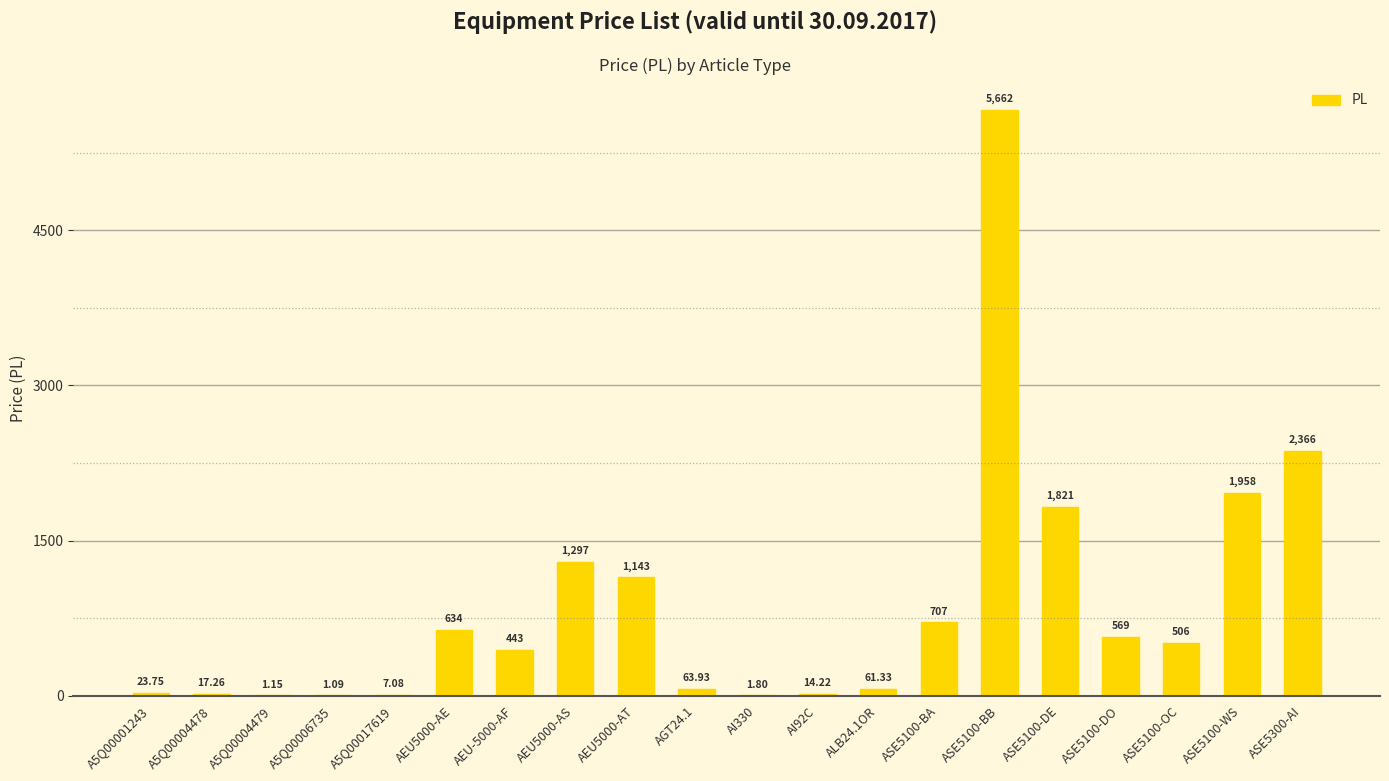

Which has a higher value, AI92C or AI330?

AI92C